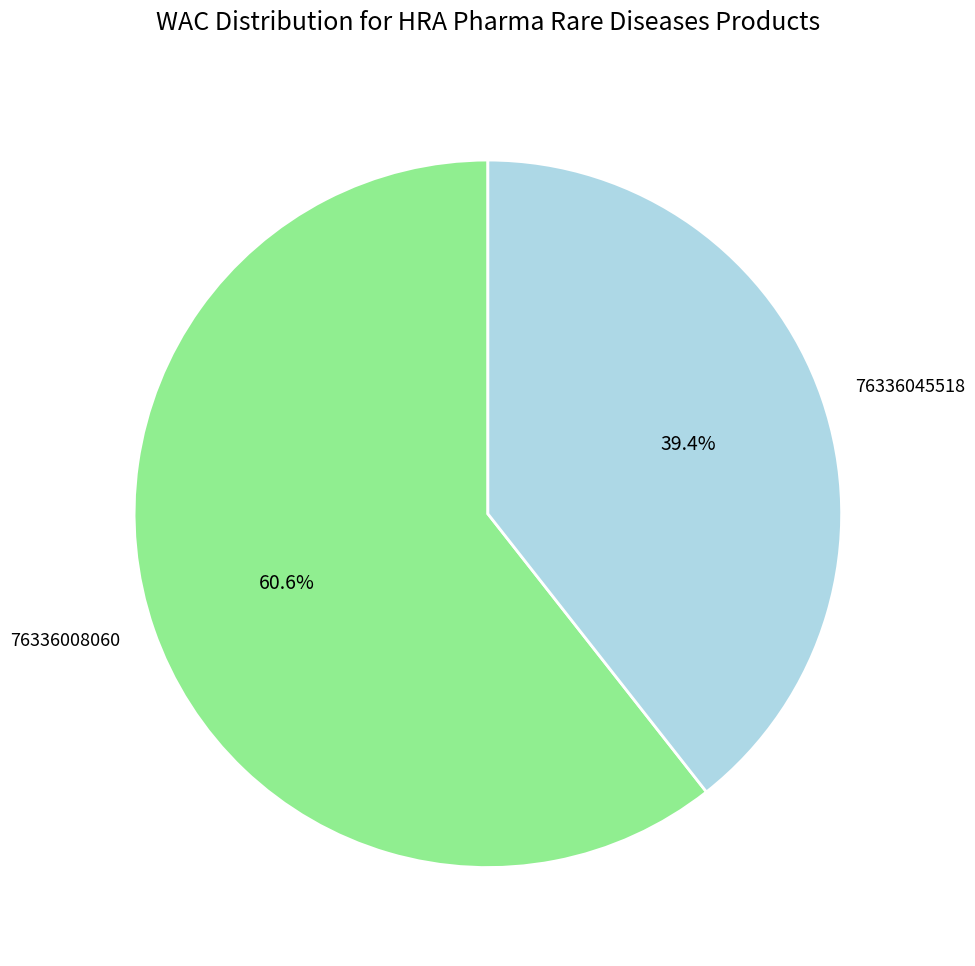

Which category has the smallest portion of the pie?

76336045518